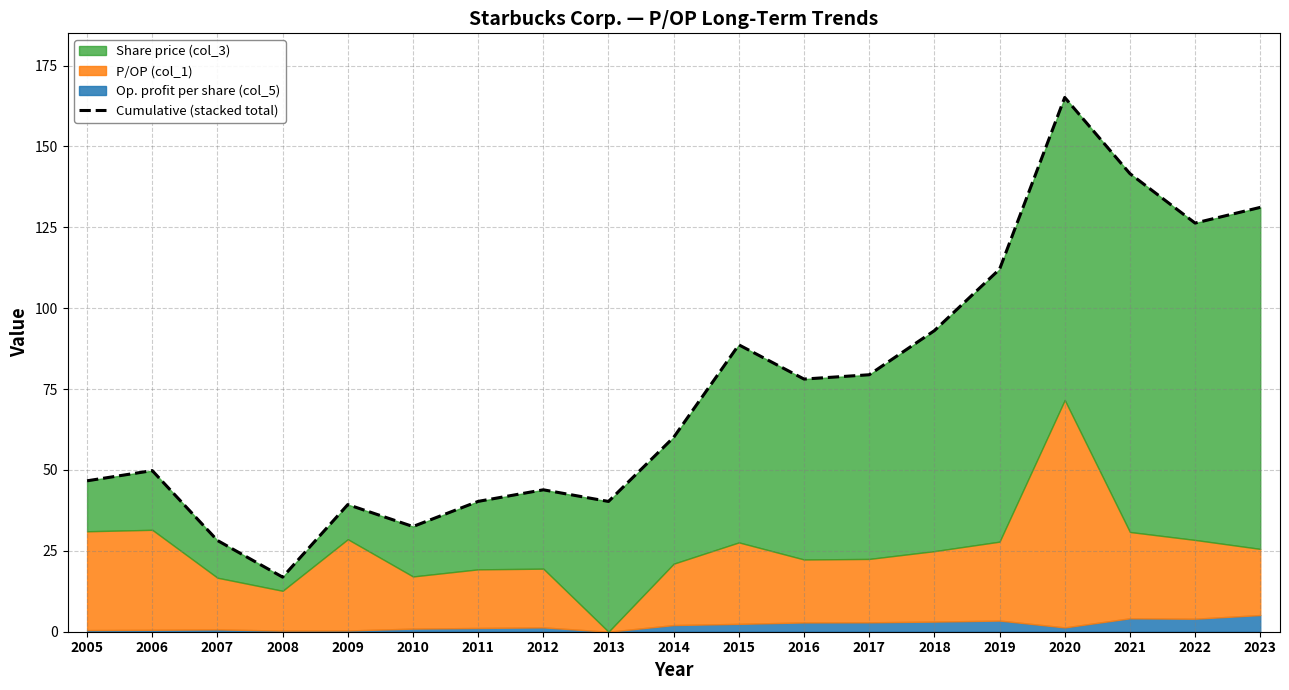

How many categories are shown in the chart?

19